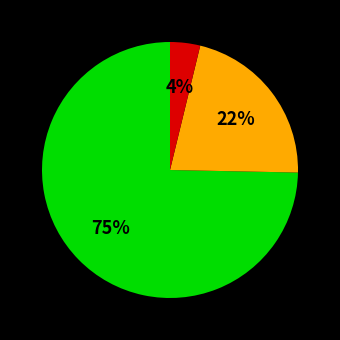

Is there any slice that represents more than half of the pie?

Yes